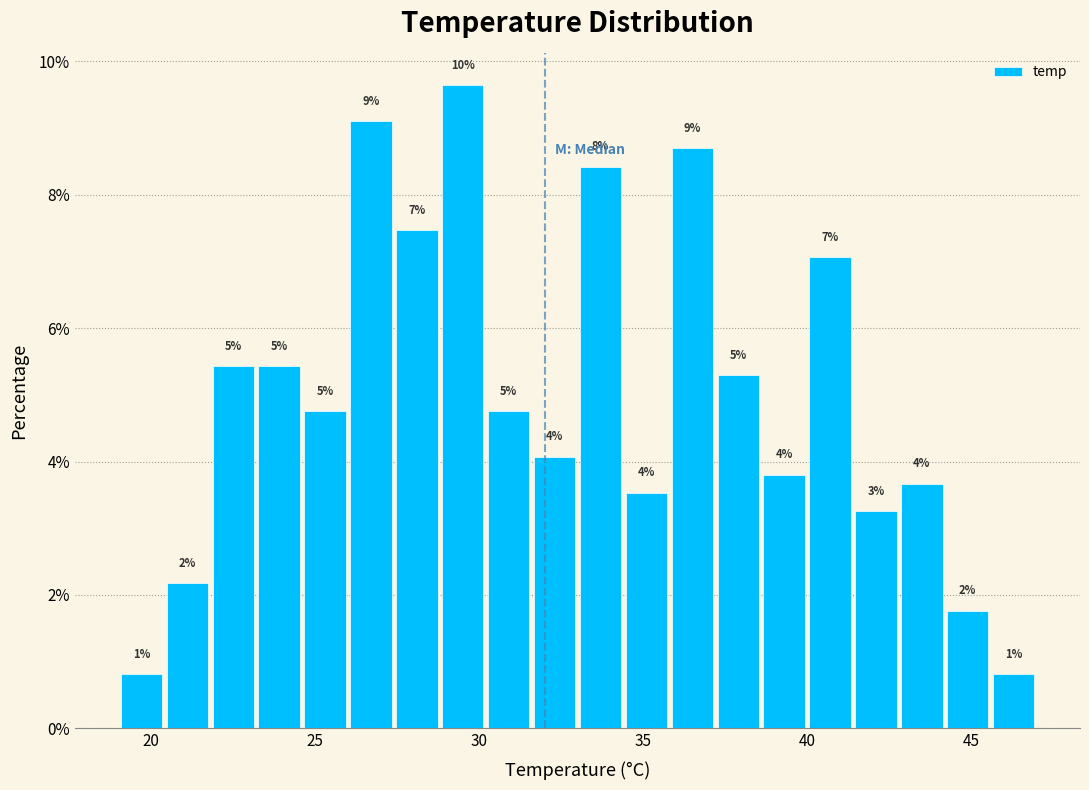

Read against the x-axis, roughly where is the centre of the tallest bar?

29.5